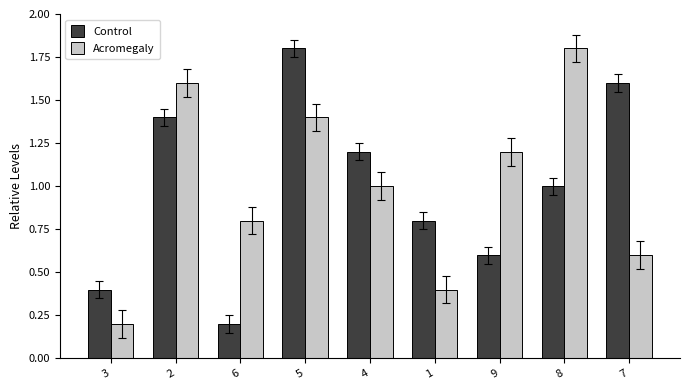

What is the spread (max minus min) of values at 6?

0.6